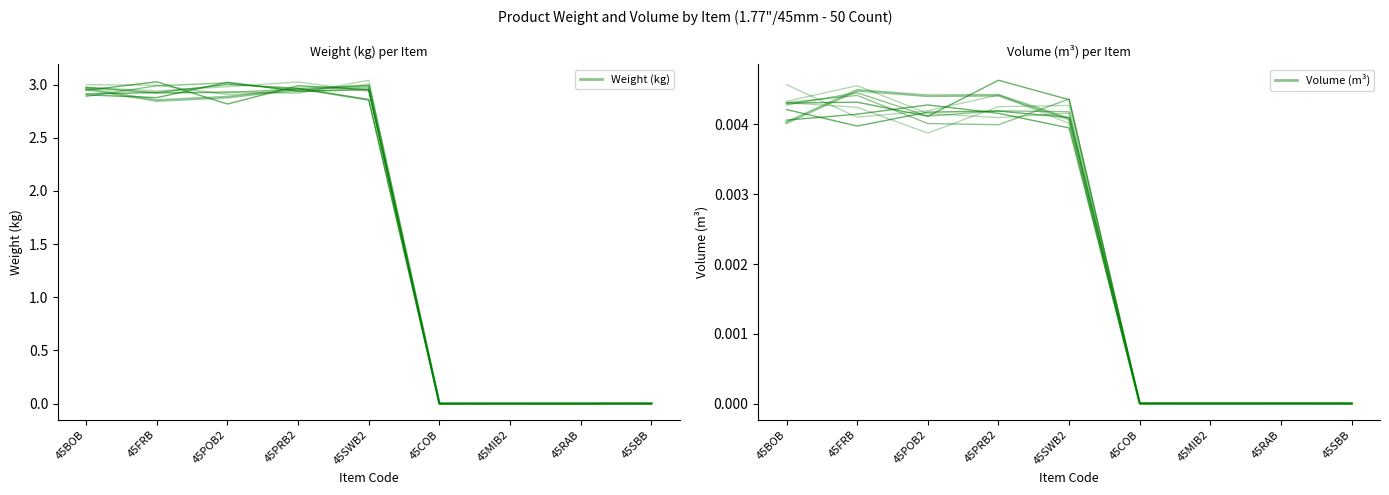

What is the maximum value shown in the chart?

3.0